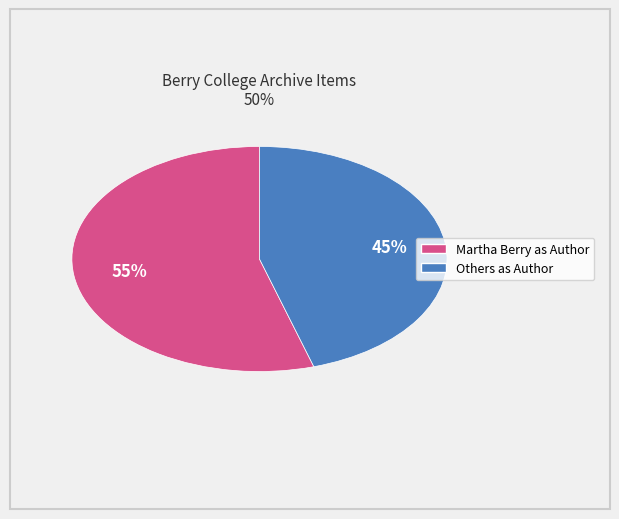

Does any single category account for the majority?

Yes